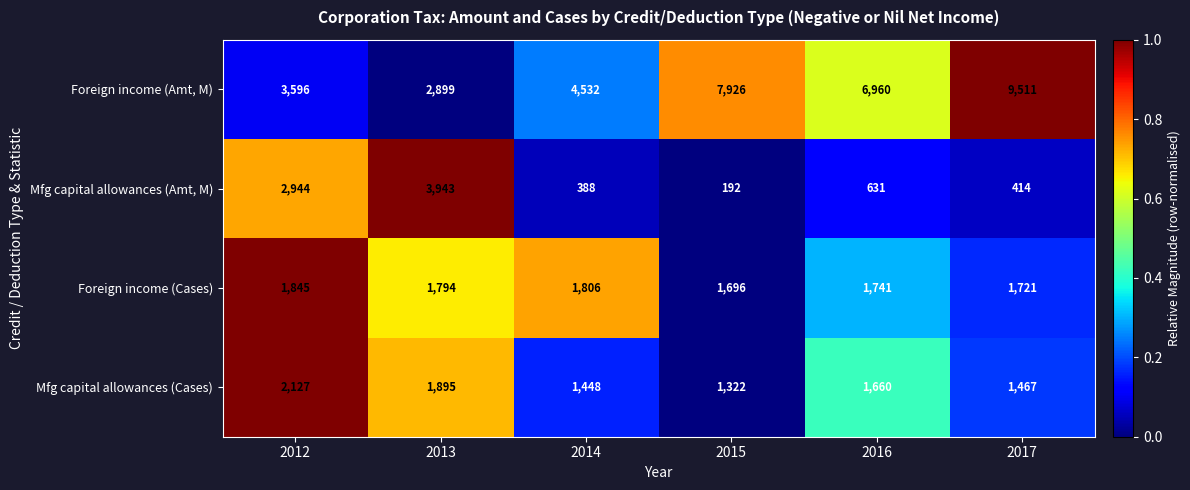

At which label does Foreign income (Cases) first exceed 1794?

2012